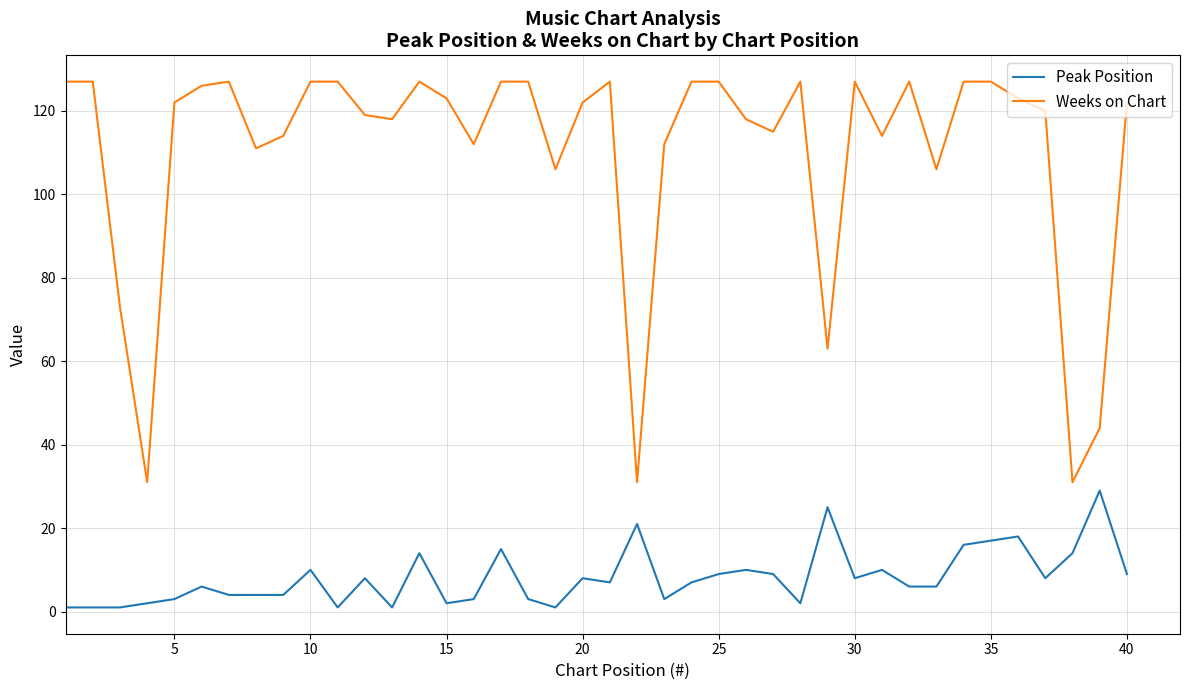

True or false: Weeks on Chart has more than 1 points higher than both neighbors.

True